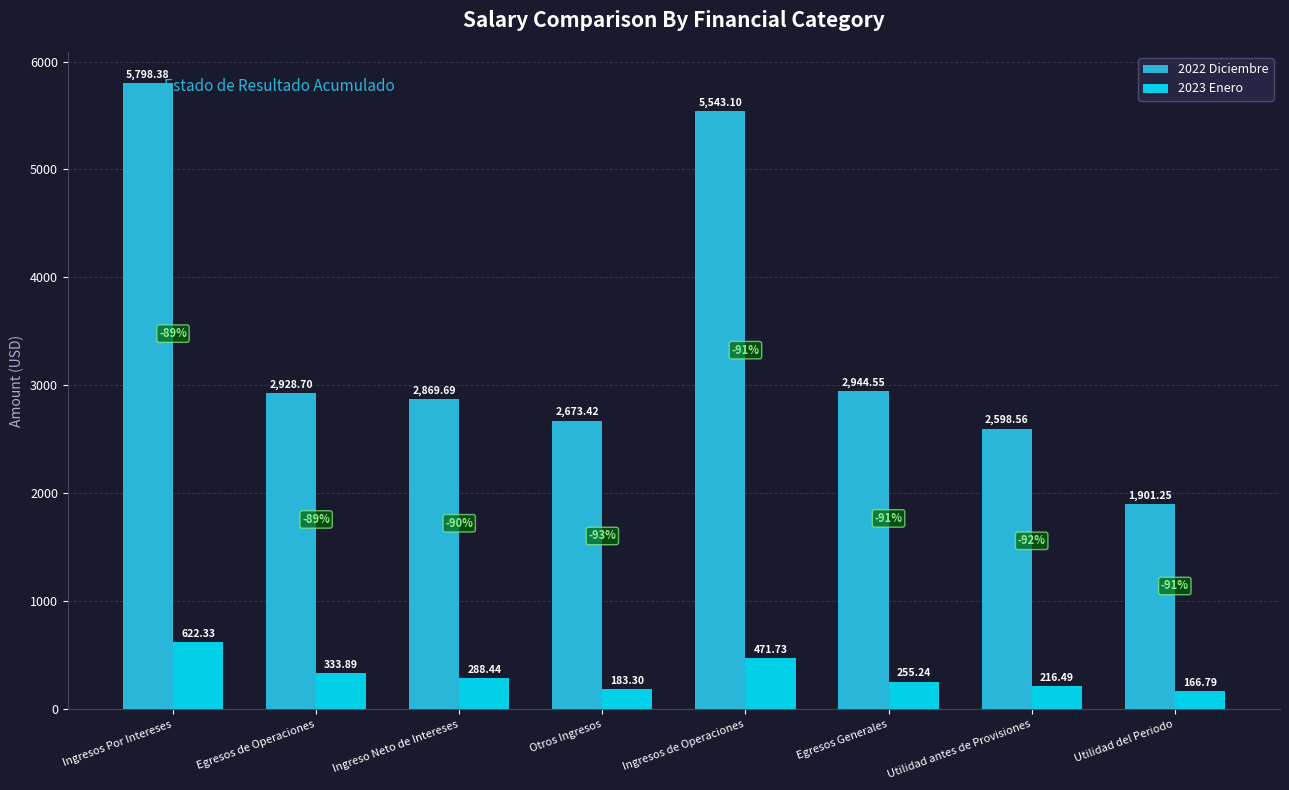

How many groups of bars are there?

8